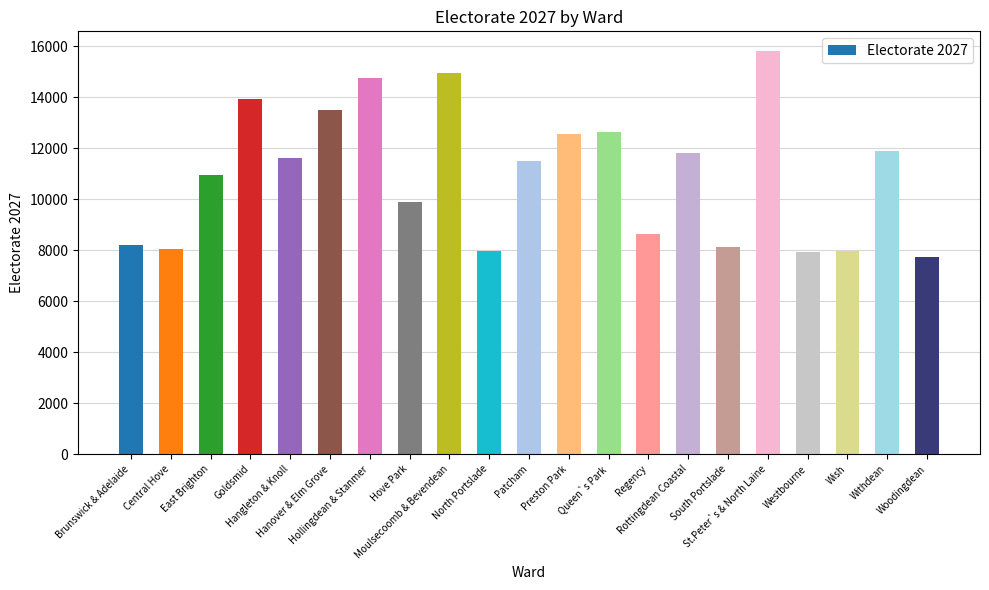

What is the change in value from Central Hove to Westbourne?

-122